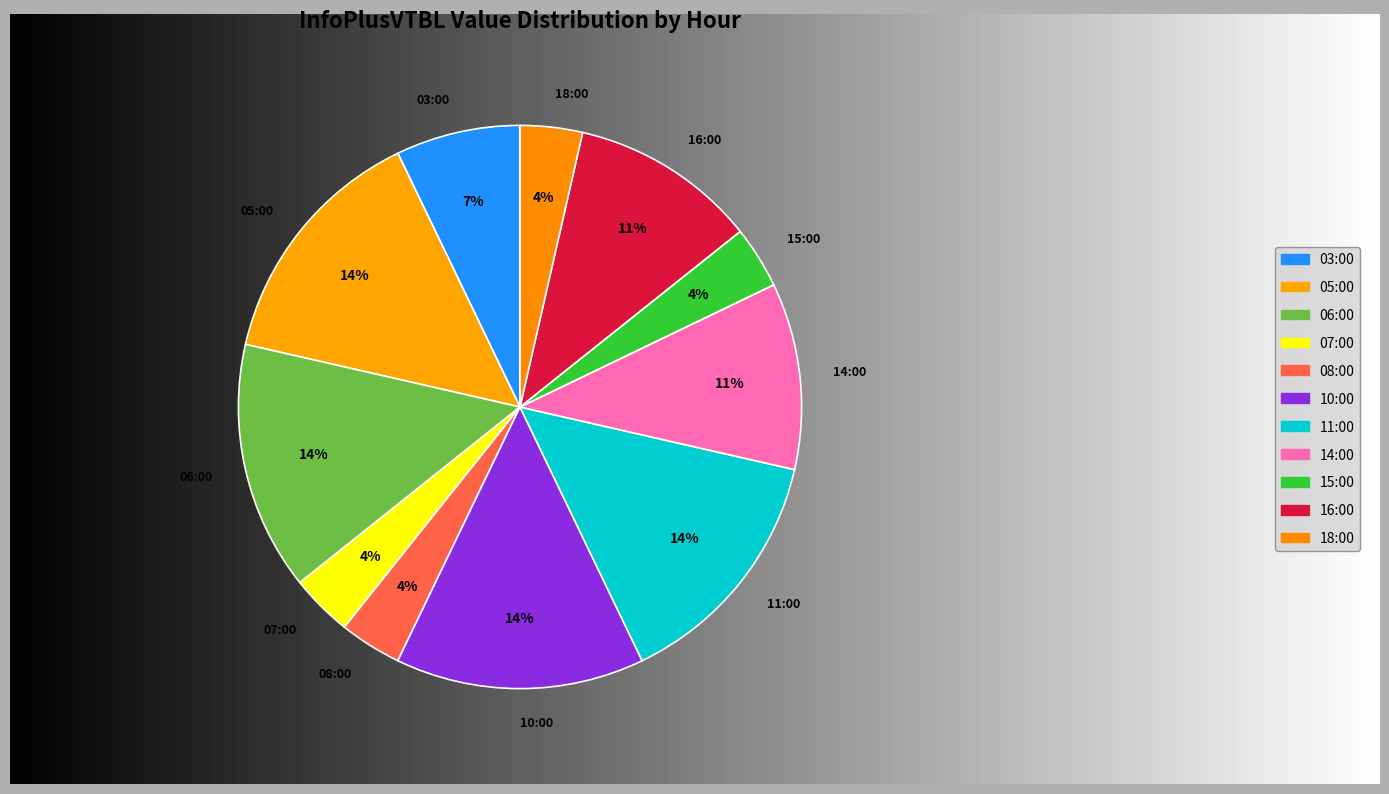

To the nearest percent, what portion does 08:00 represent?

4%